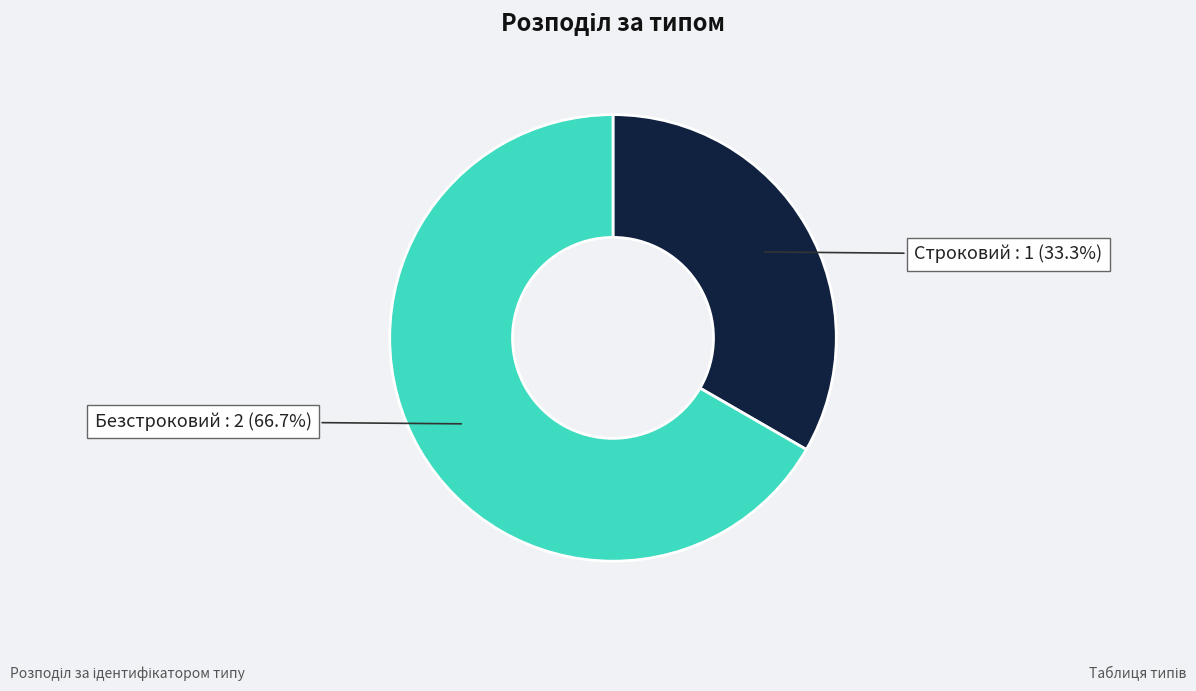

The Строковий slice represents 41% of the pie. True or false?

False